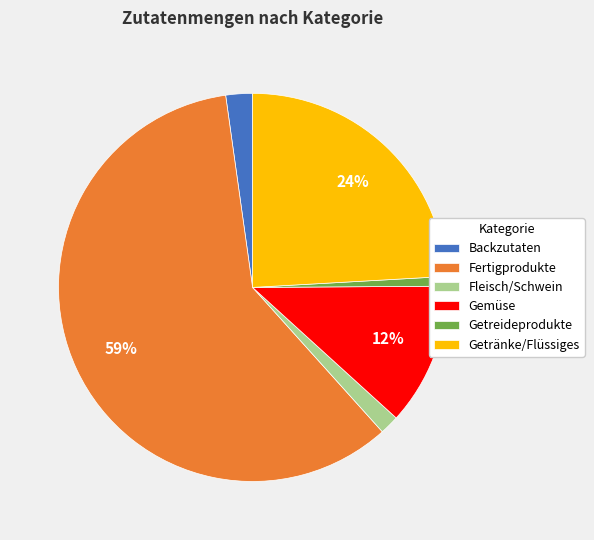

What percentage is the Getreideprodukte slice, to the nearest percent?

1%